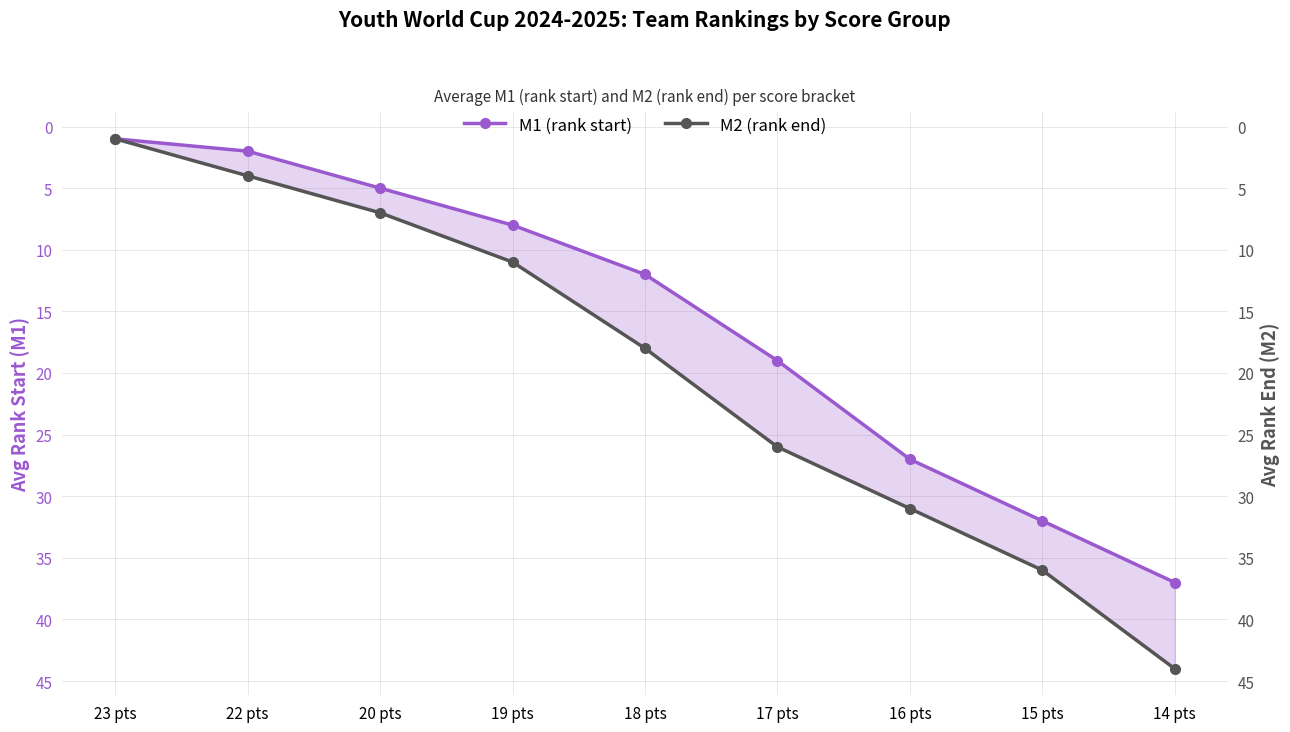

Reading left to right, list all the values displayed in this chart.

M1 (rank start): 23 pts=1	22 pts=2	20 pts=5	19 pts=8	18 pts=12	17 pts=19	16 pts=27	15 pts=32	14 pts=37
M2 (rank end): 23 pts=1	22 pts=4	20 pts=7	19 pts=11	18 pts=18	17 pts=26	16 pts=31	15 pts=36	14 pts=44